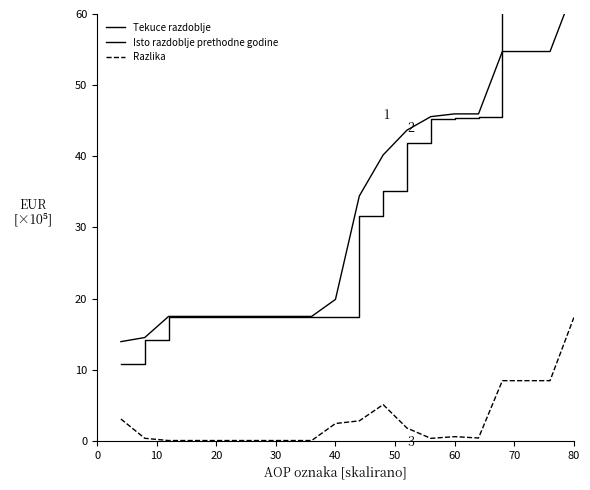

Reading left to right, list all the values displayed in this chart.

Tekuce razdoblje: 10.9	14.2	17.4	17.4	17.4	17.4	17.4	17.4	17.4	17.4	31.6	35.1	41.9	45.2	45.4	45.5	63.2	63.2	63.2	80.8
Isto razdoblje prethodne godine: 14.0	14.5	17.5	17.5	17.5	17.5	17.5	17.5	17.5	19.9	34.4	40.2	43.7	45.6	46.0	46.0	54.7	54.7	54.7	63.5
Razlika: 3.1	0.4	0.1	0.1	0.1	0.1	0.1	0.1	0.1	2.5	2.8	5.1	1.8	0.4	0.6	0.4	8.5	8.5	8.5	17.4